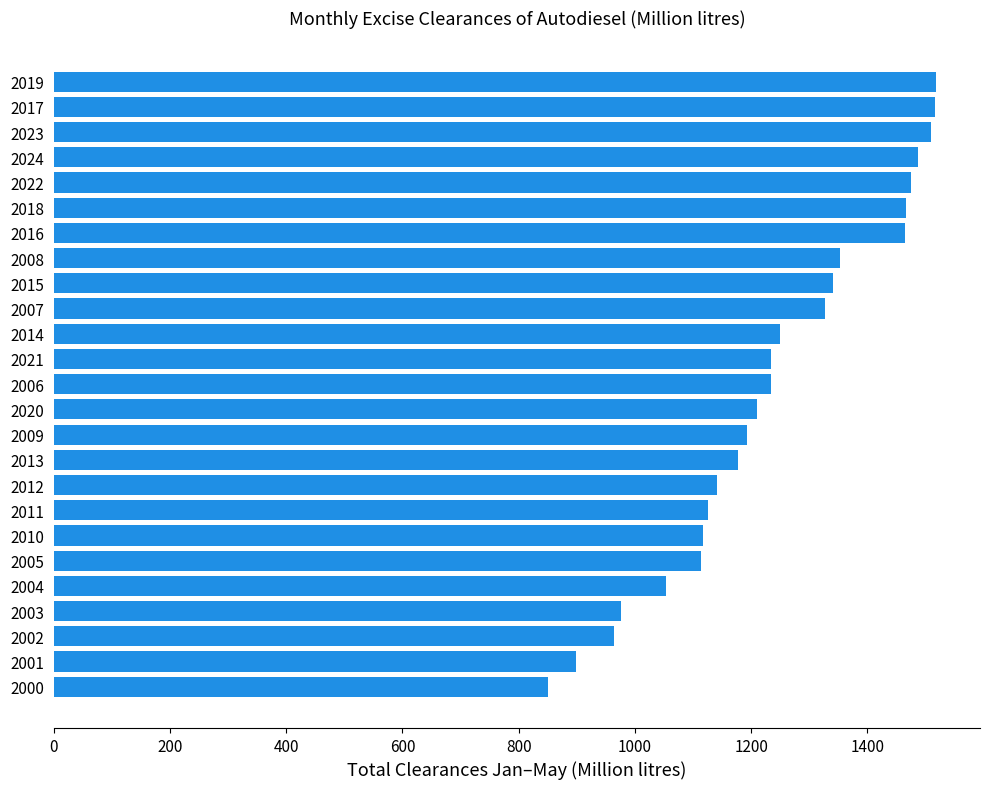

Which has a higher value, 2023 or 2012?

2023